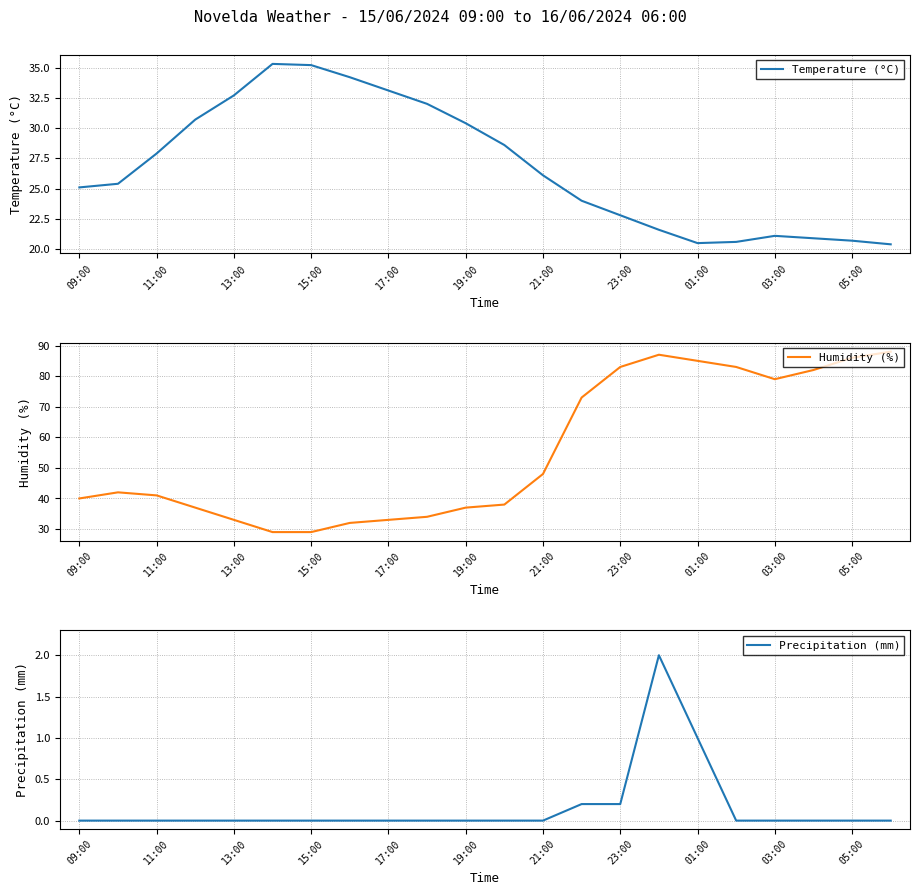

How many distinct data groups are displayed?

3